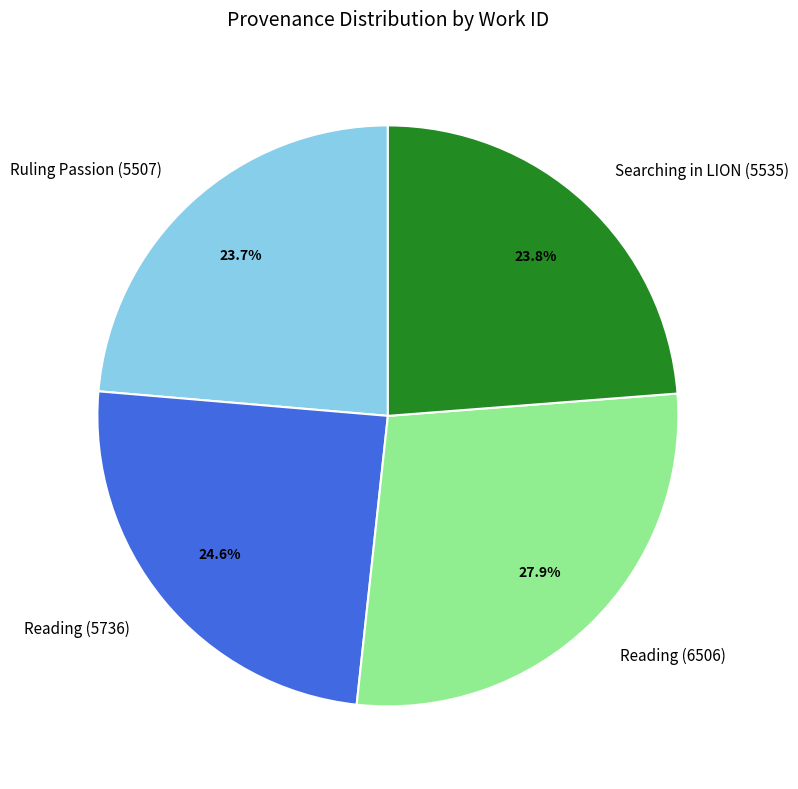

To the nearest percent, what is the average slice percentage?

25%